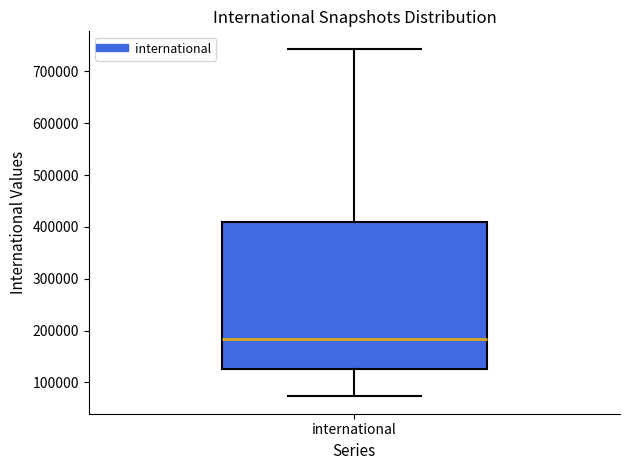

Read this box plot against the y-axis: the position of the median line, the range covered by the box, and the ends of both whiskers. The values are not printed on the chart, so give them approximately, as read against the axis.

median 180000, box 130000 to 410000, whiskers 70000 to 740000